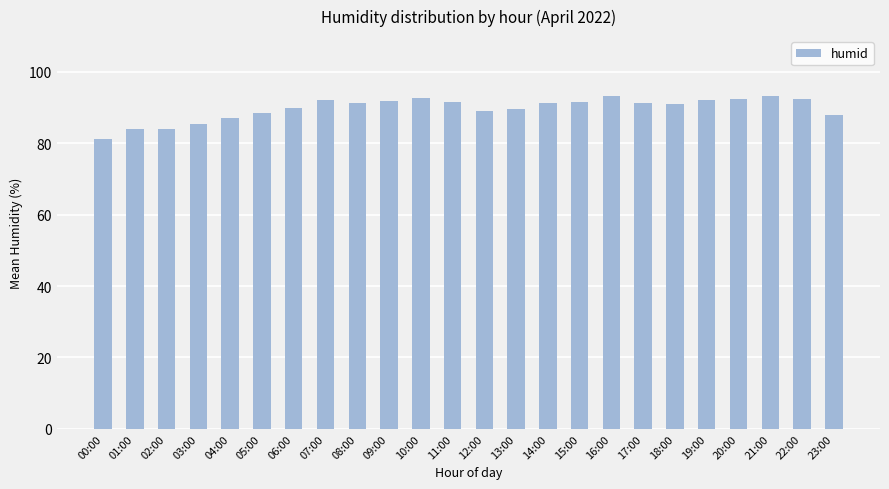

At which label does the data first exceed 91?

07:00